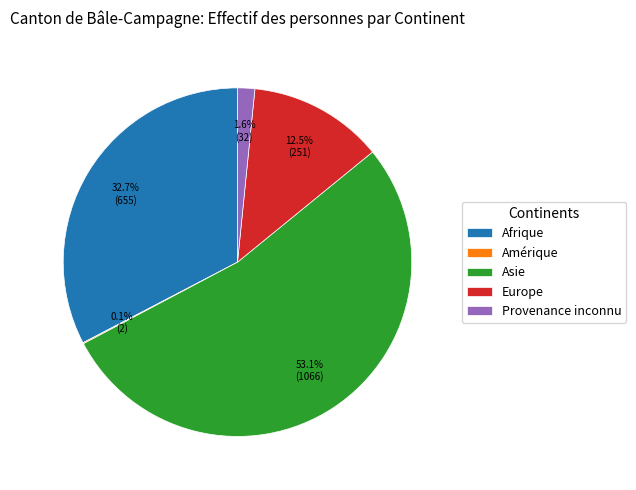

To the nearest percent, what is the difference between the largest and smallest slice percentages?

53%